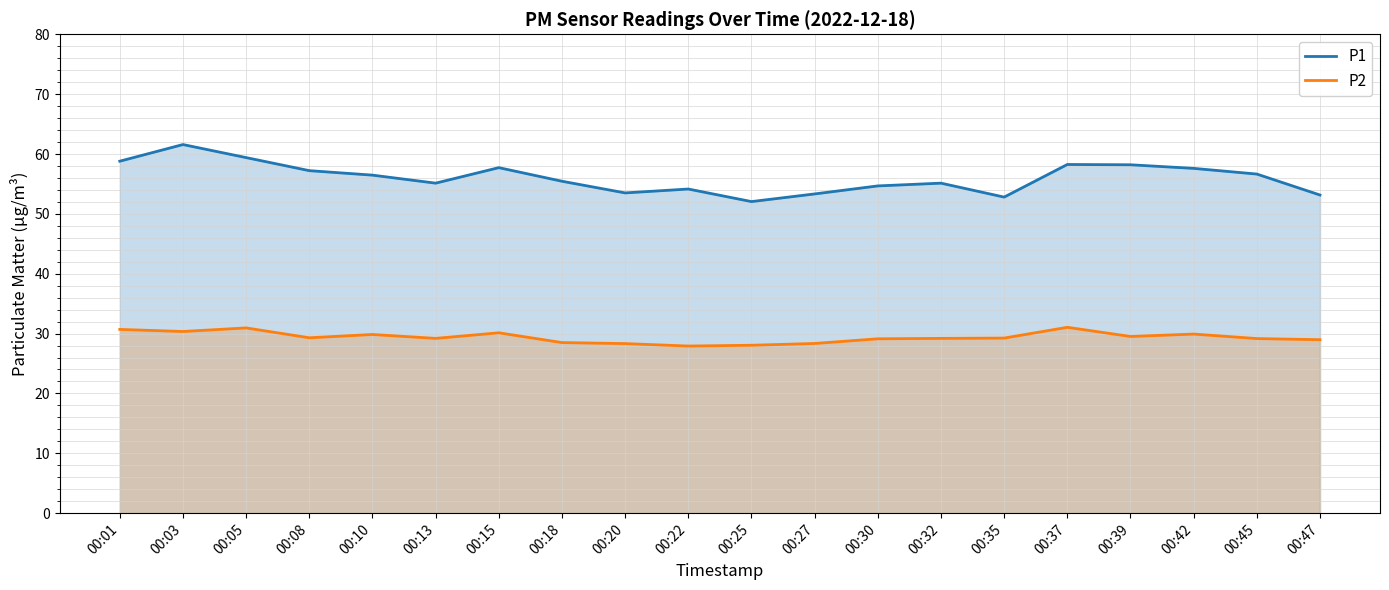

Which series has the largest total across all categories?

P1